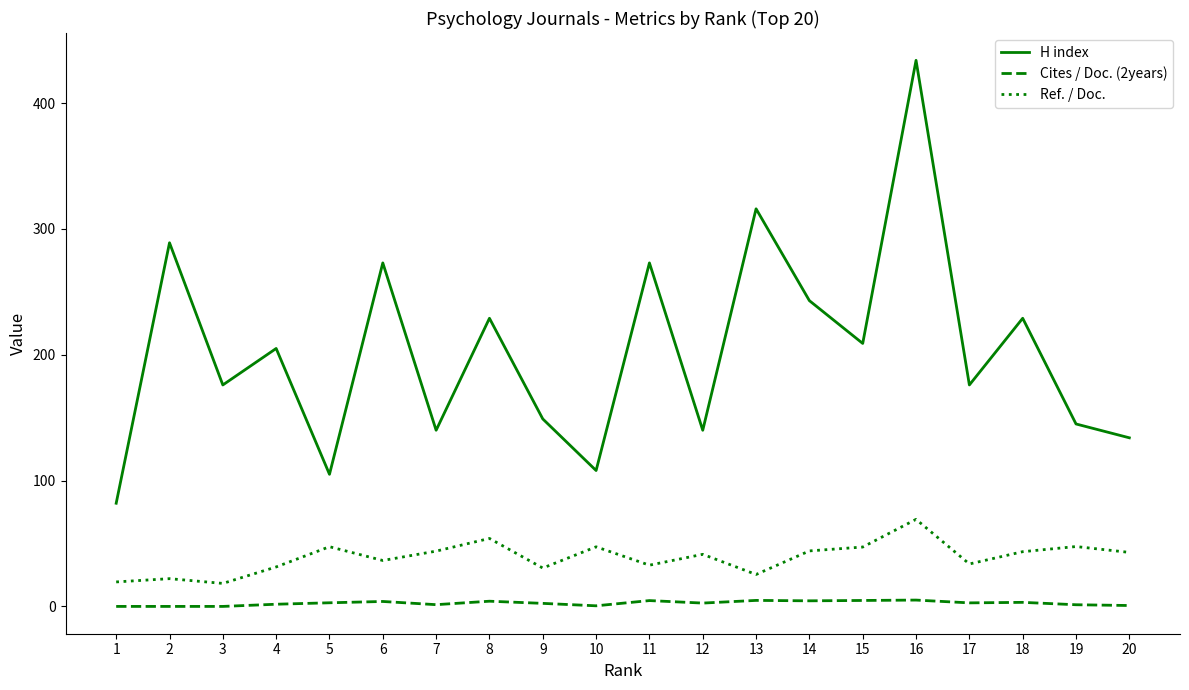

Is it true that Ref. / Doc. equals 14.3 at 6?

False